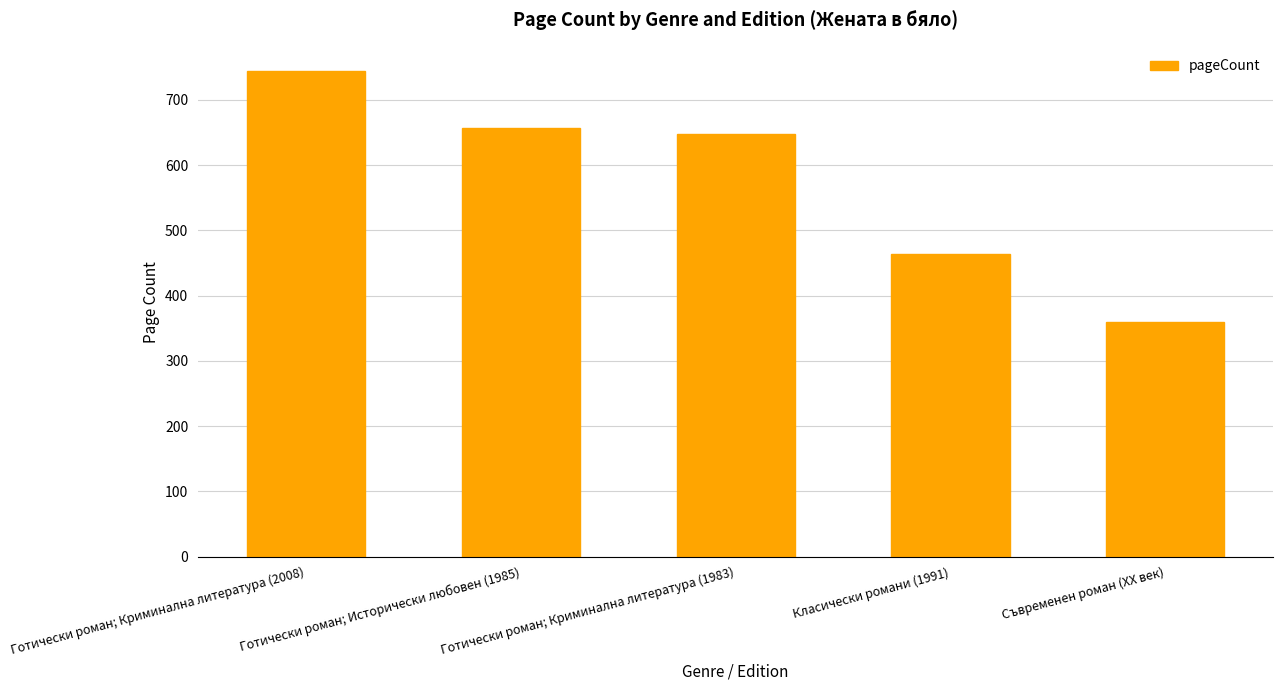

What is the difference between the second highest and second lowest values?

192